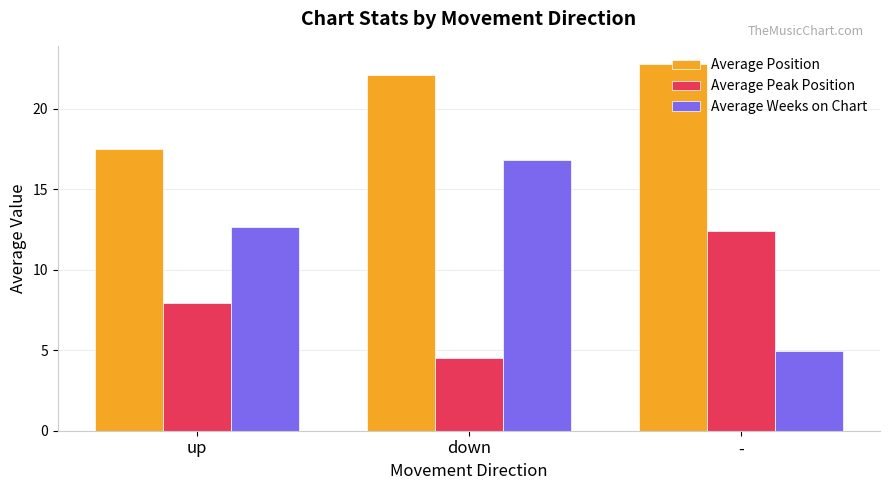

The value of Average Weeks on Chart at down is 24.8. True or false?

False